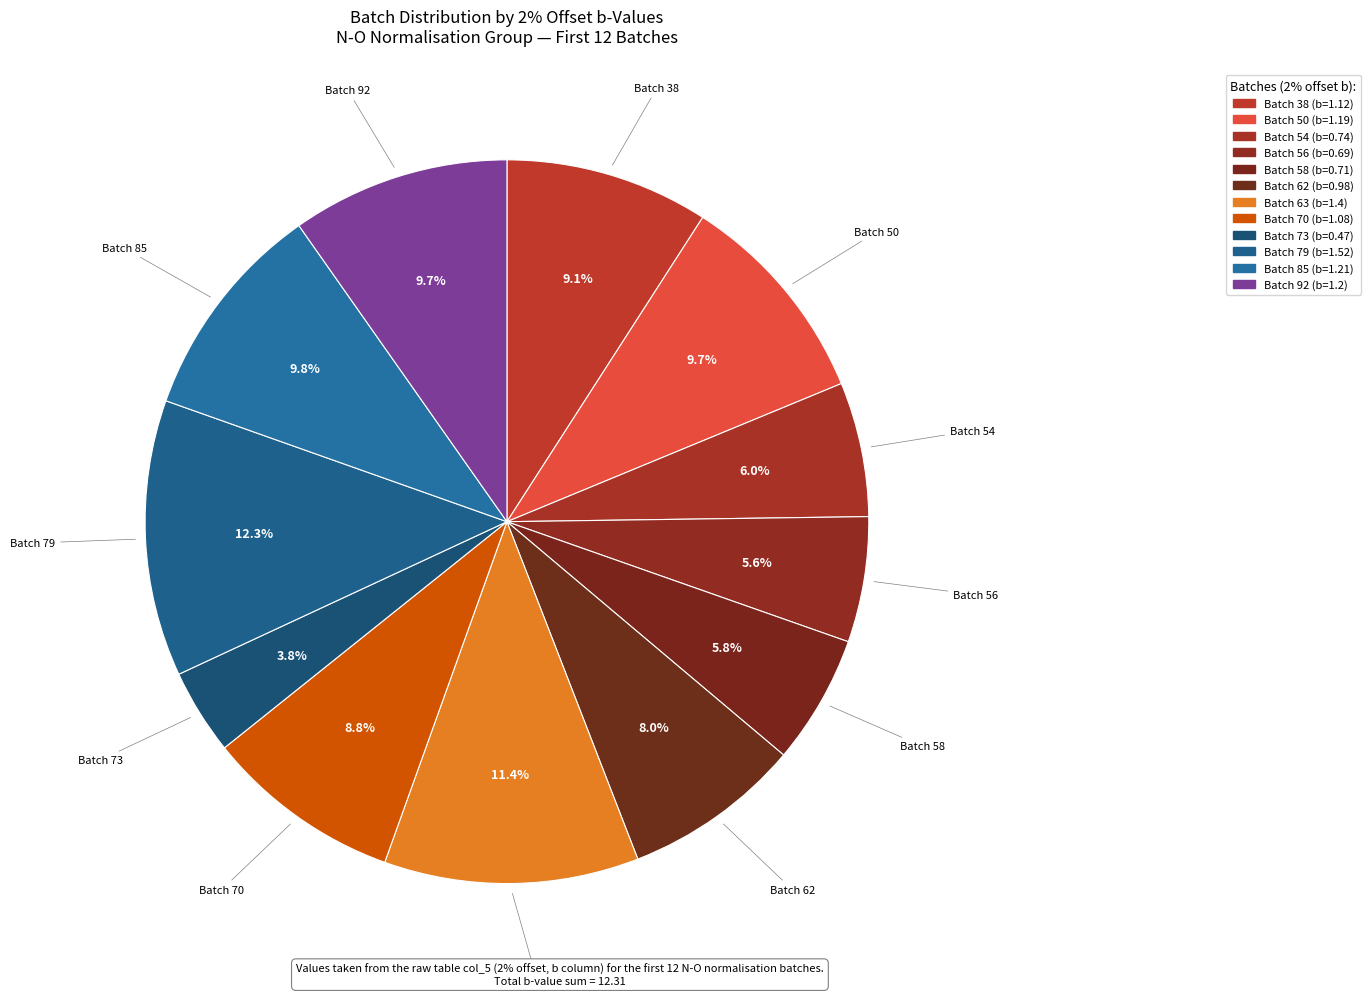

How many segments does this pie chart have?

12